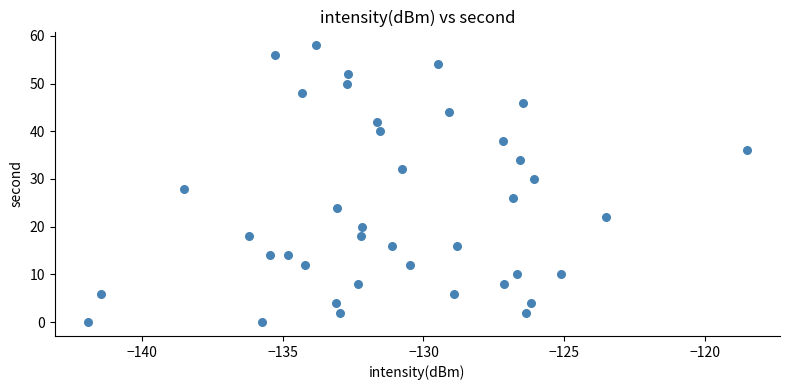

What is the range of Y values (max minus min)?

58